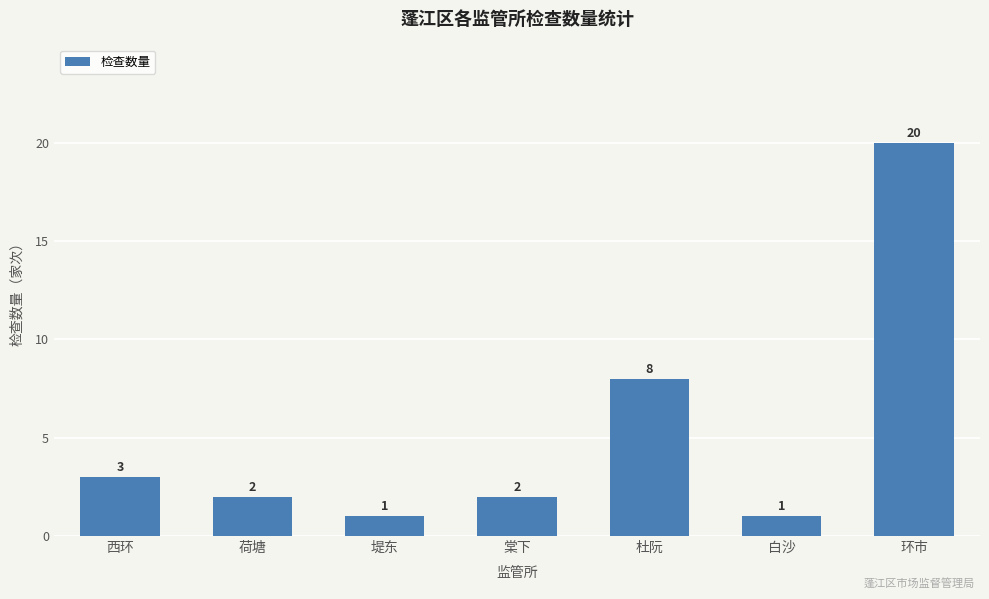

What is the change in value from 西环 to 白沙?

-2